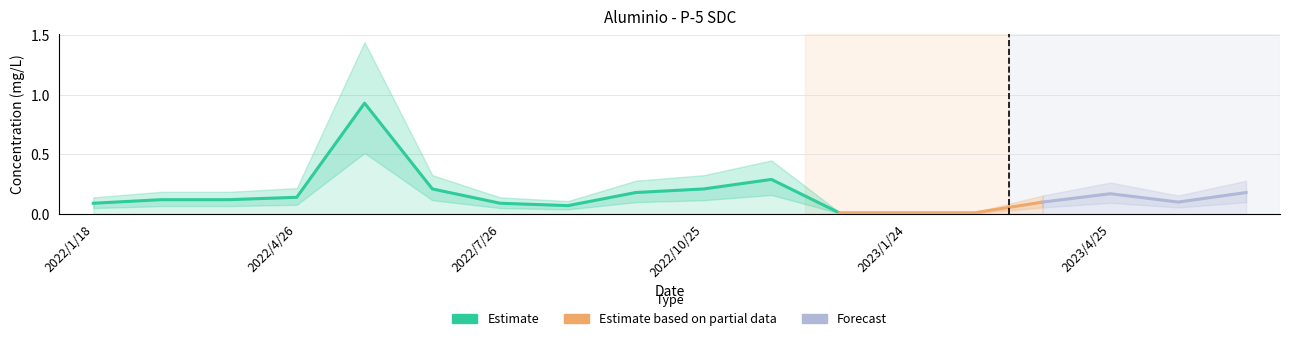

Reading left to right, what are all the values shown in this chart?

0.1	0.1	0.1	0.1	0.9	0.2	0.1	0.1	0.2	0.2	0.3	0.0	0.0	0.0	0.1	0.2	0.1	0.2